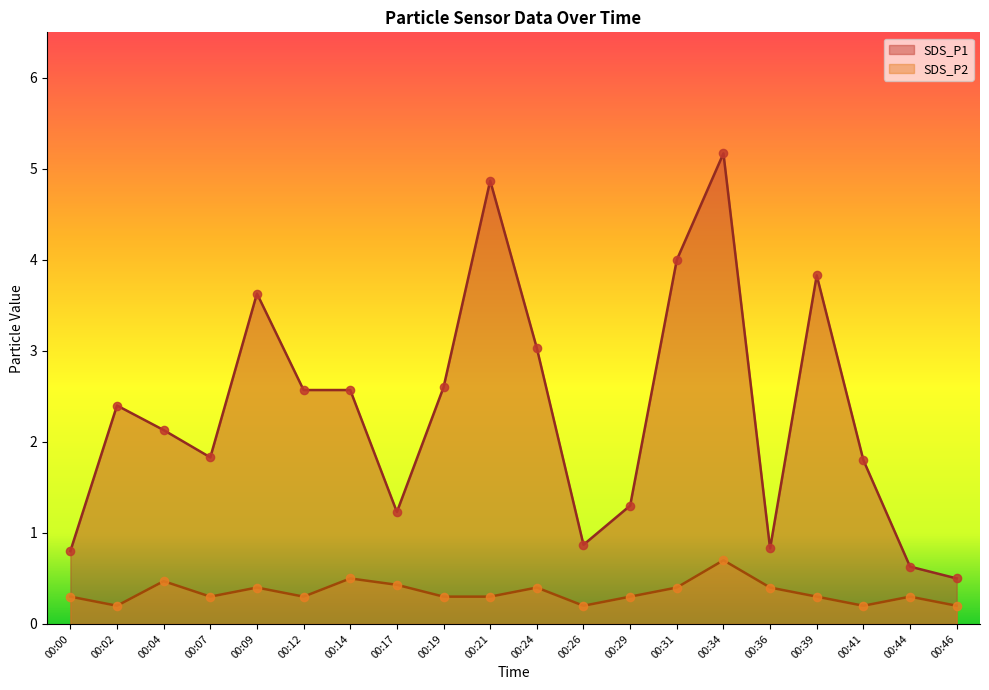

What are all the series names shown in the legend?

SDS_P1, SDS_P2